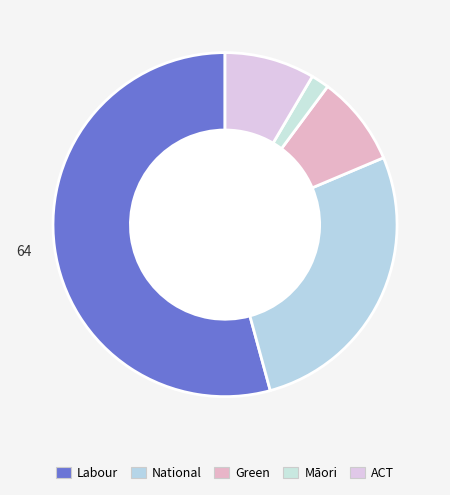

Rank the categories by value from lowest to highest.

Māori, Green, ACT, National, Labour